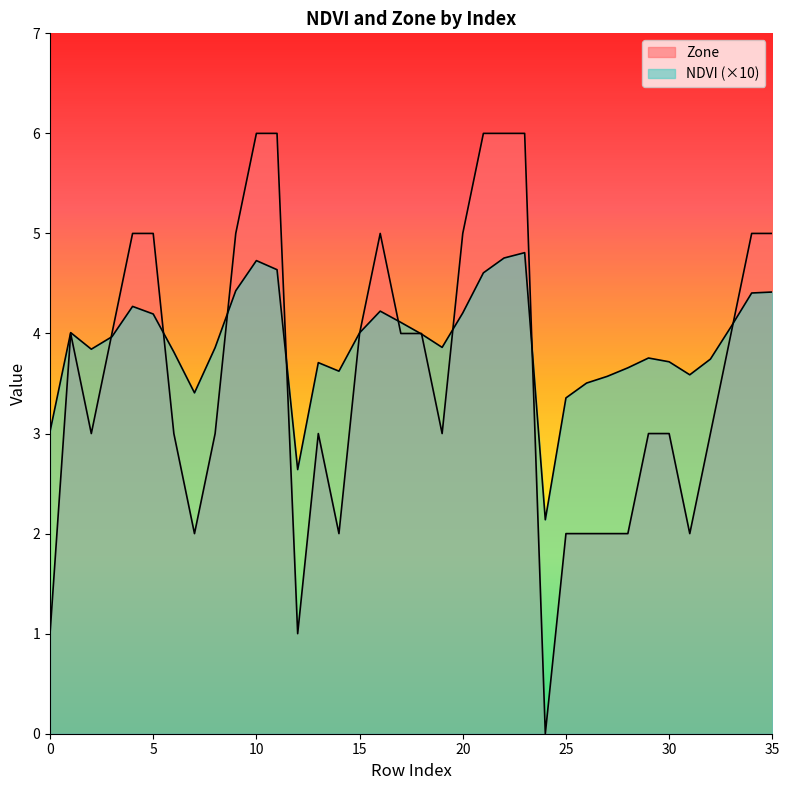

Reading left to right, list all the values displayed in this chart.

NDVI: 0=3.0	1=4.0	2=3.8	3=4.0	4=4.3	5=4.2	6=3.8	7=3.4	8=3.9	9=4.4	10=4.7	11=4.6	12=2.6	13=3.7	14=3.6	15=4.0	16=4.2	17=4.1	18=4.0	19=3.9	20=4.2	21=4.6	22=4.8	23=4.8	24=2.1	25=3.4	26=3.5	27=3.6	28=3.7	29=3.8	30=3.7	31=3.6	32=3.7	33=4.1	34=4.4	35=4.4
Zone: 0=1.0	1=4.0	2=3.0	3=4.0	4=5.0	5=5.0	6=3.0	7=2.0	8=3.0	9=5.0	10=6.0	11=6.0	12=1.0	13=3.0	14=2.0	15=4.0	16=5.0	17=4.0	18=4.0	19=3.0	20=5.0	21=6.0	22=6.0	23=6.0	24=0.0	25=2.0	26=2.0	27=2.0	28=2.0	29=3.0	30=3.0	31=2.0	32=3.0	33=4.0	34=5.0	35=5.0